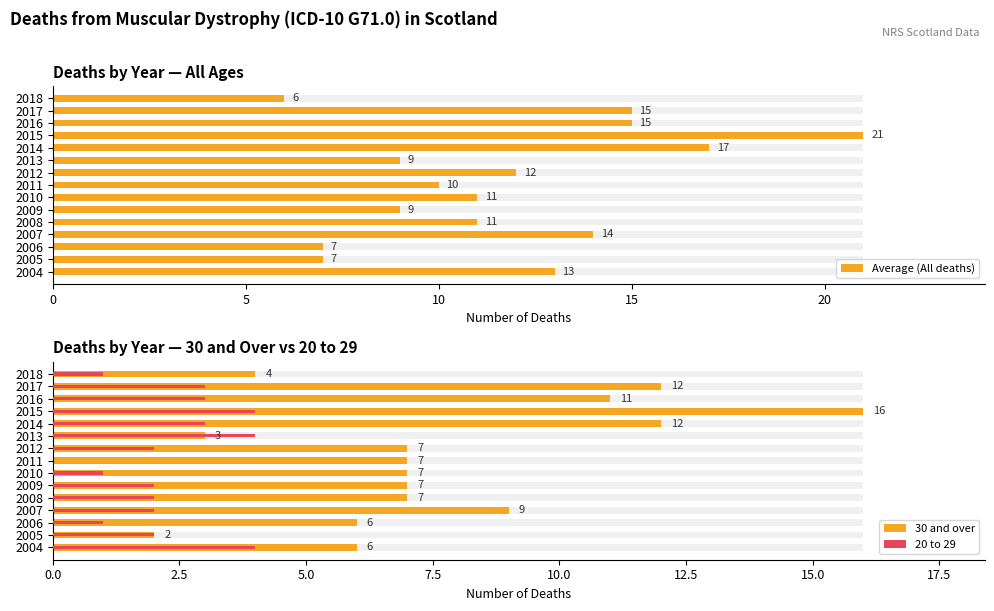

How many data points in 20 to 29 are above 2?

6